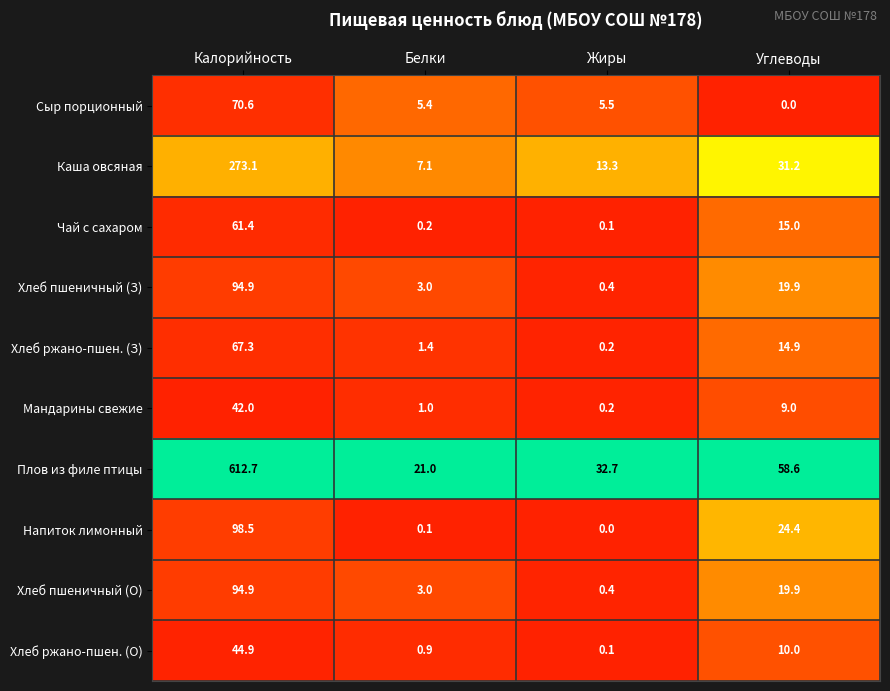

What is the total value across all series at Белки?

43.1